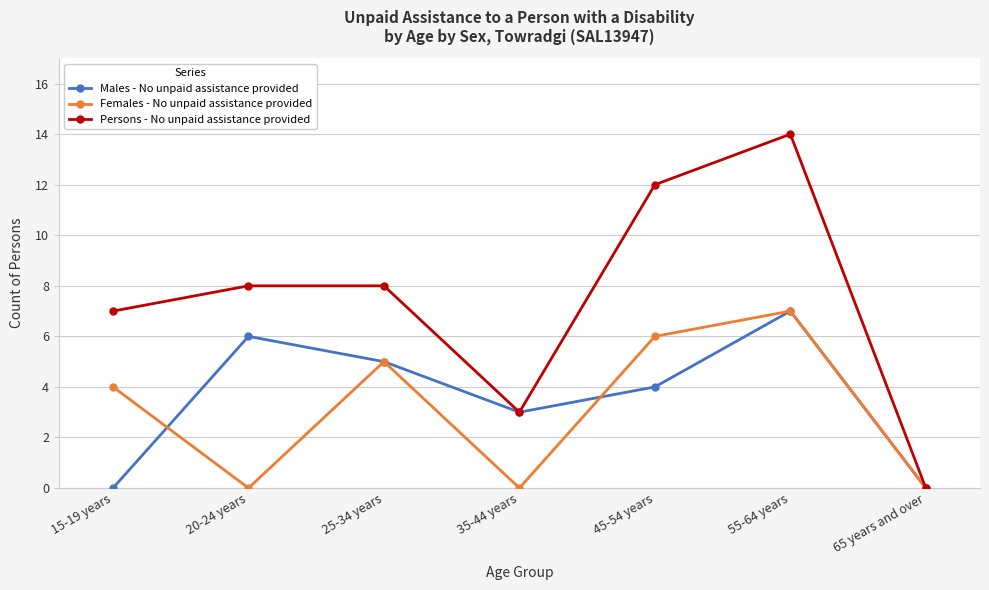

How many interior local peaks does the Females - No unpaid assistance provided series have?

2